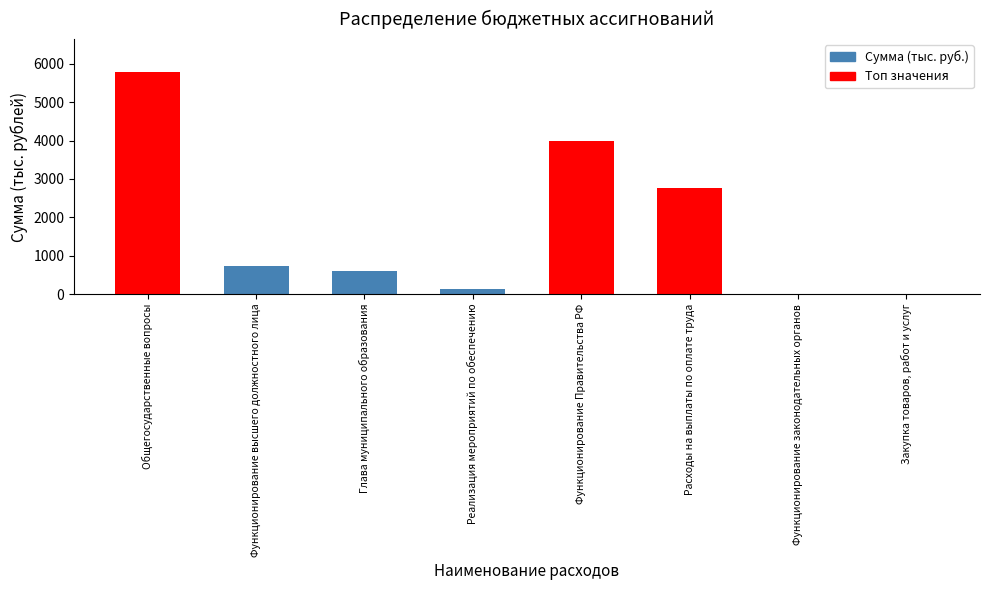

Which has a higher value, Функционирование высшего должностного лица or Функционирование законодательных органов?

Функционирование высшего должностного лица